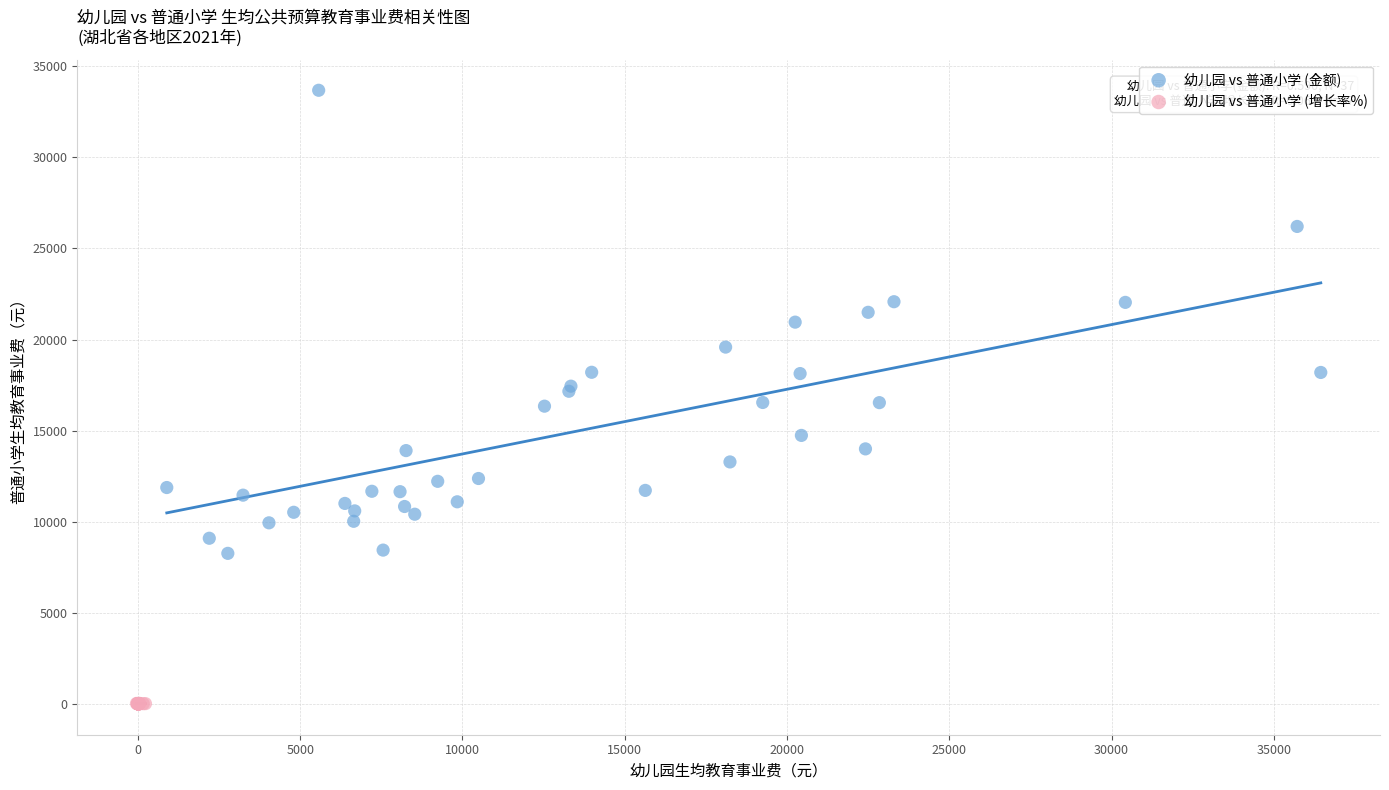

Which series has the widest spread of Y values?

幼儿园 vs 普通小学 (金额)